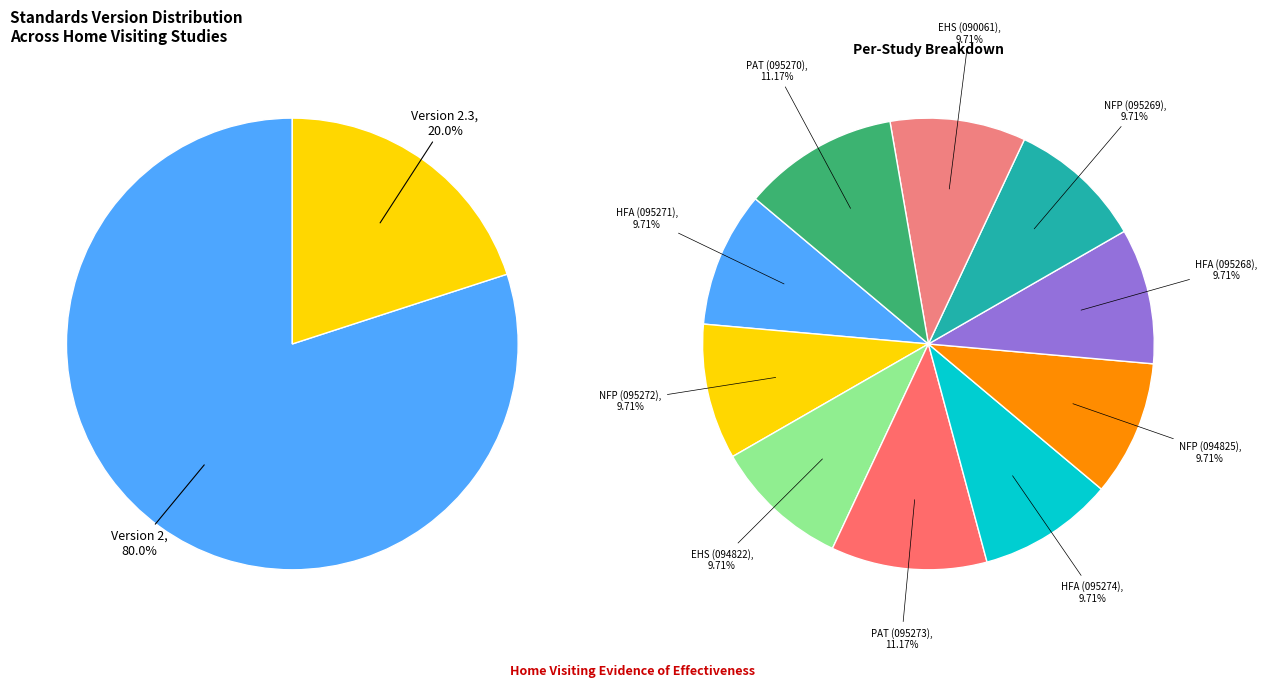

Which slice is the smallest?

Healthy Families America (HFA)® (WWHV095271)